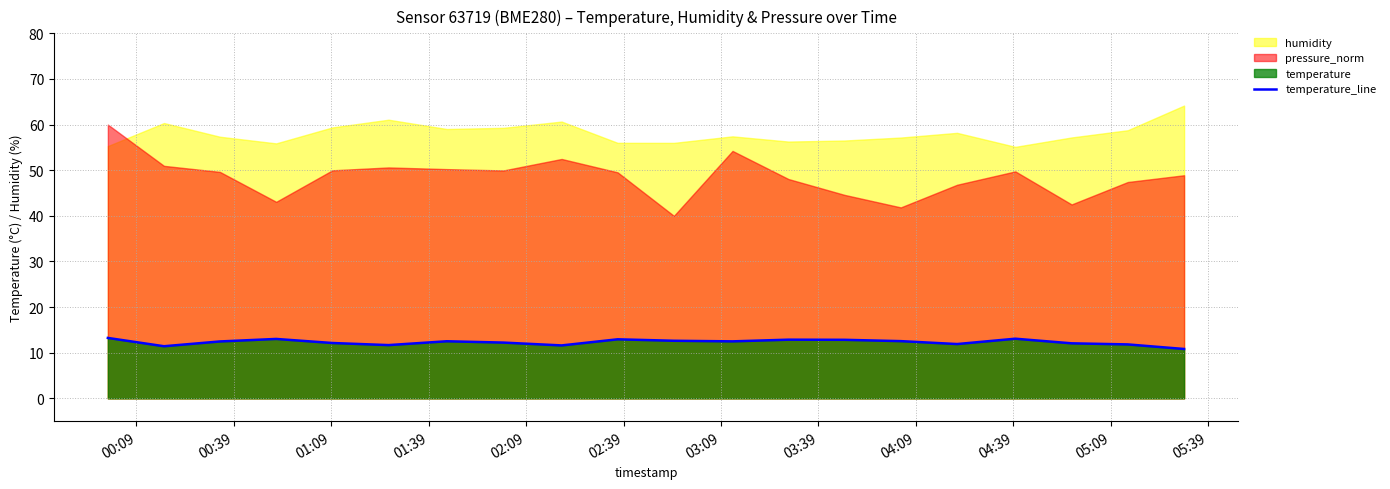

What is the maximum value for temperature_line?

13.2